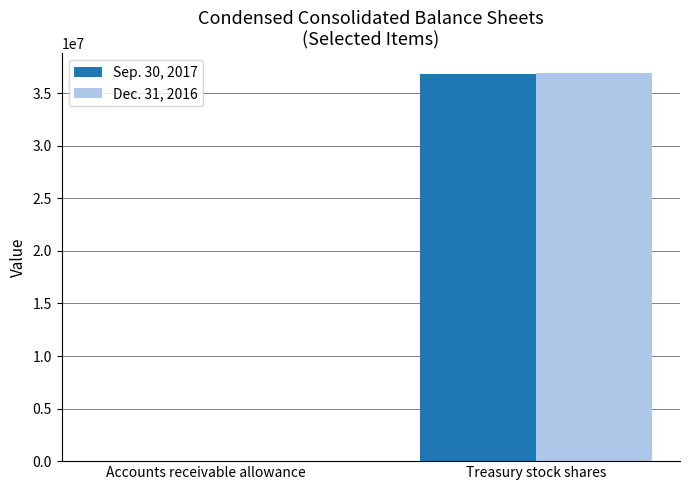

How many groups of bars are there?

2